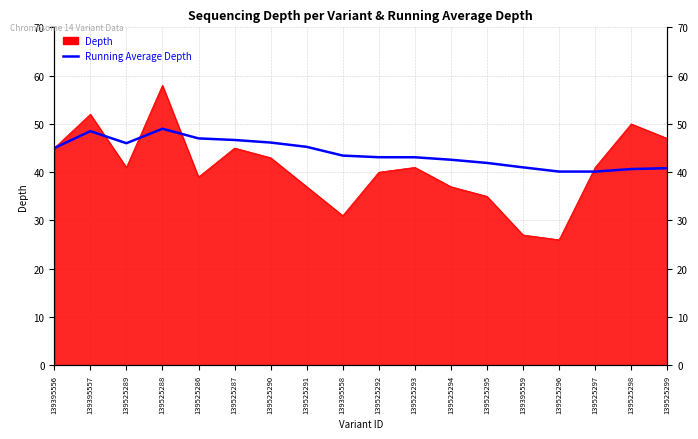

What is the difference between the values at 139525296 and 139525288?

8.9